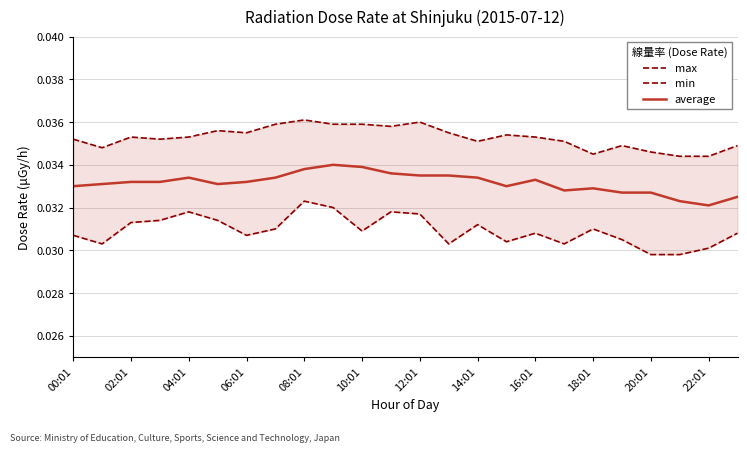

Does the chart have visible grid lines?

Yes